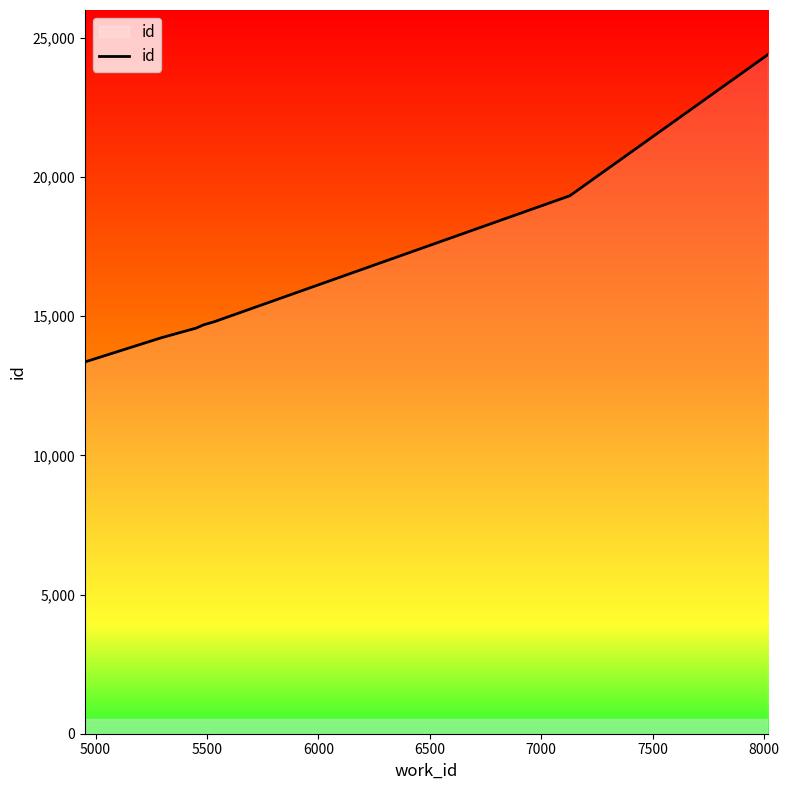

What is the average value?

16480